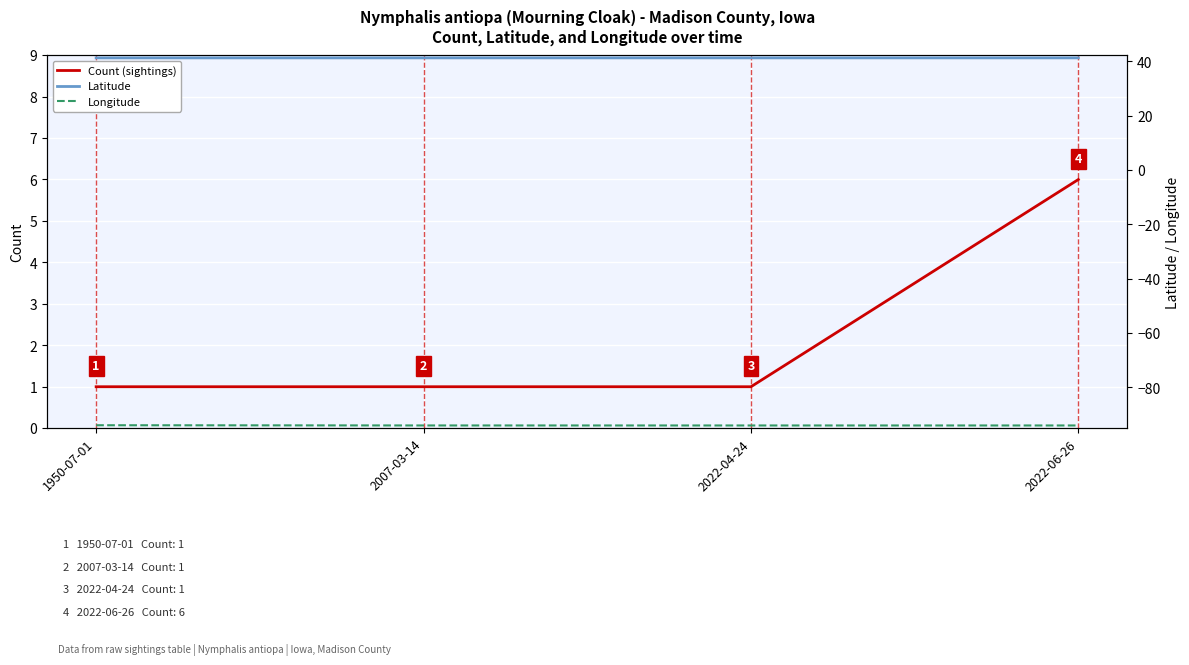

List the labels in order of Latitude value, largest first.

2022-04-24, 2022-06-26, 1950-07-01, 2007-03-14